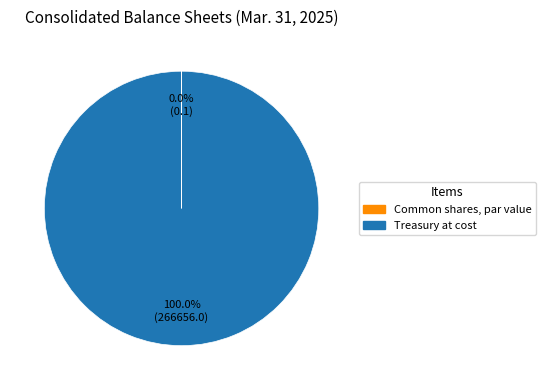

Does any single category account for the majority?

Yes